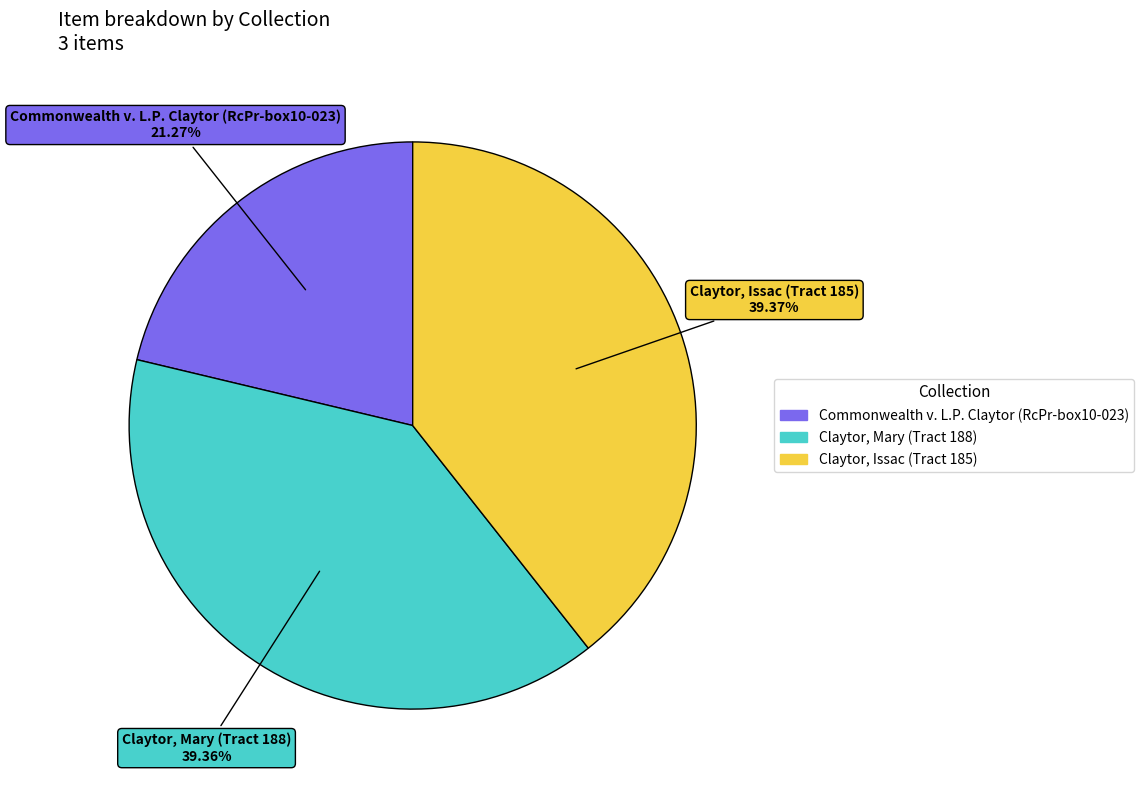

What percentage is NOT represented by Commonwealth v. L.P. Claytor (RcPr-box10-023)?

78.7%